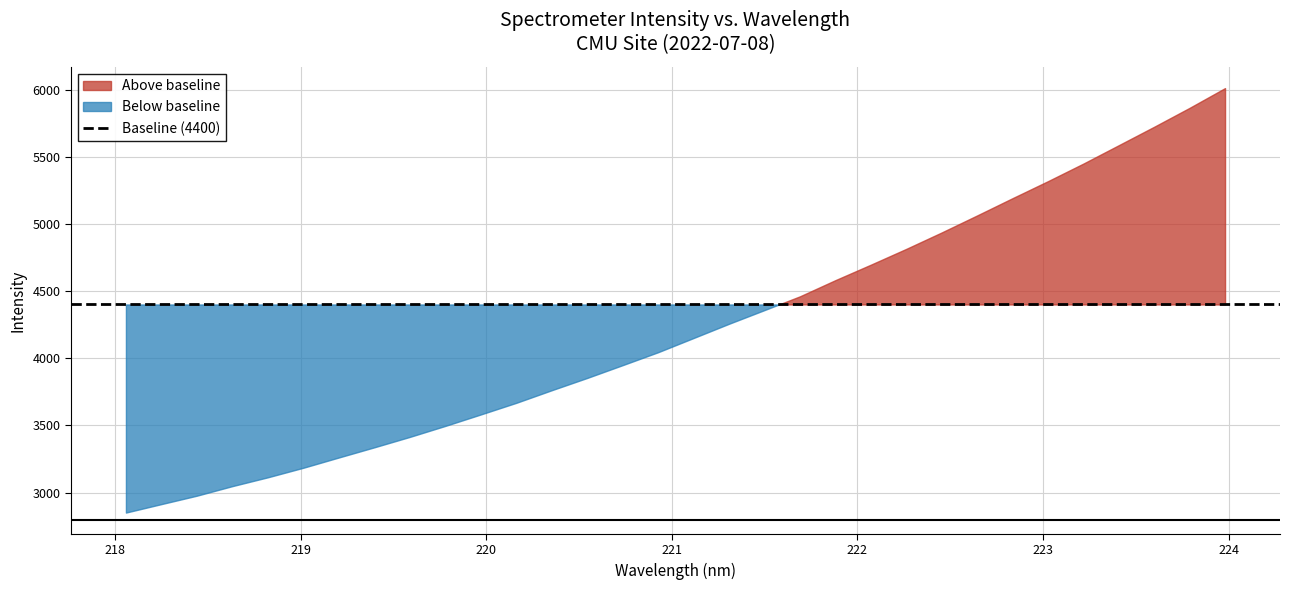

What is the difference between the second highest and minimum values?

3012.5